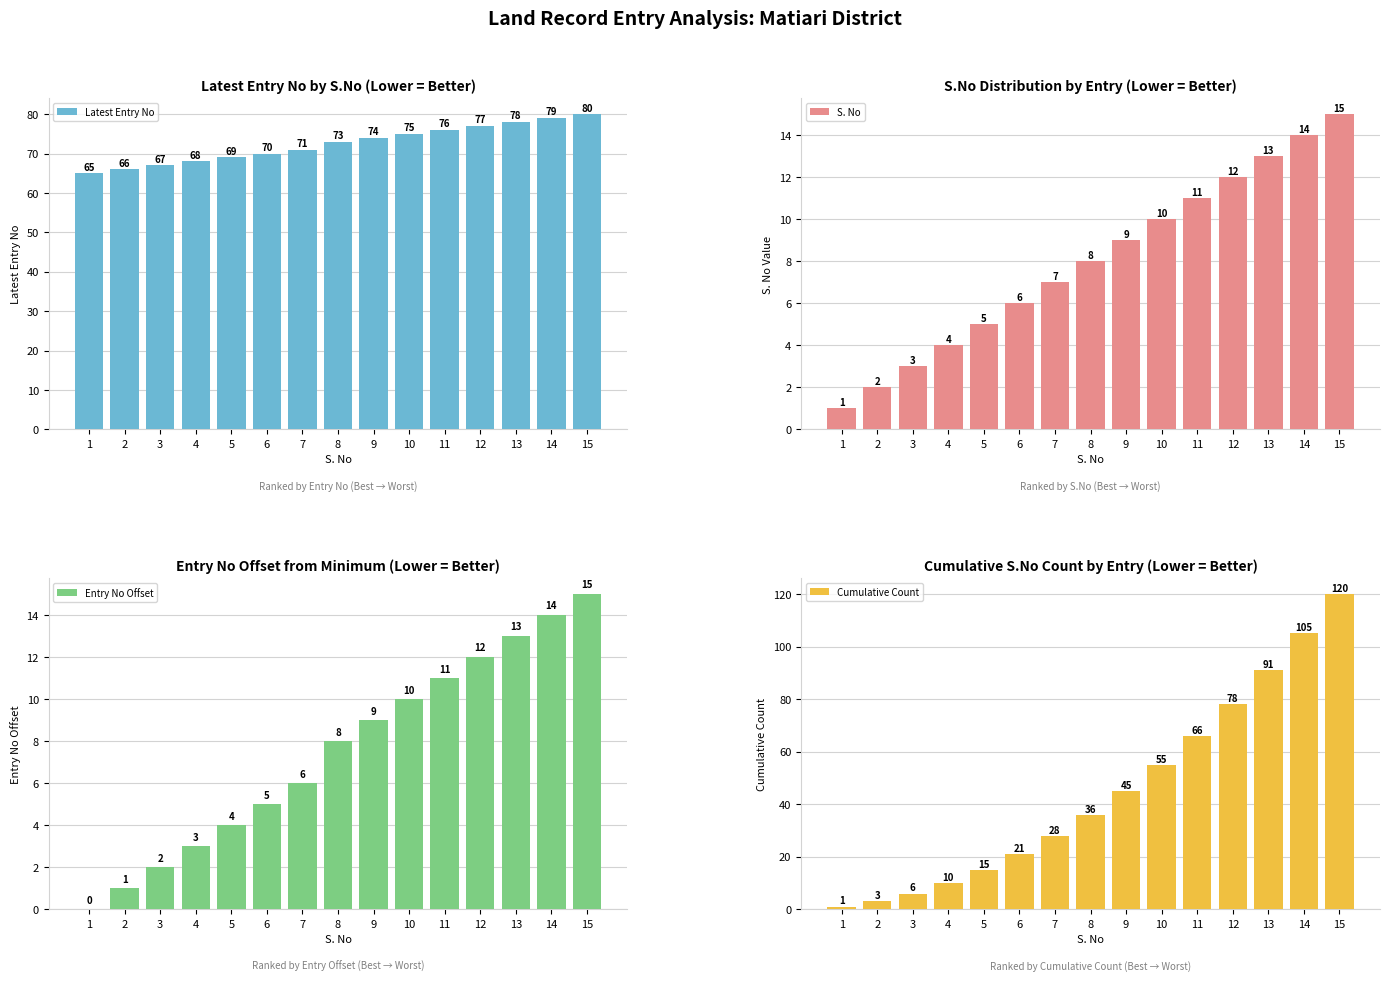

List the labels in order of Cumulative Count value, smallest first.

1, 2, 3, 4, 5, 6, 7, 8, 9, 10, 11, 12, 13, 14, 15